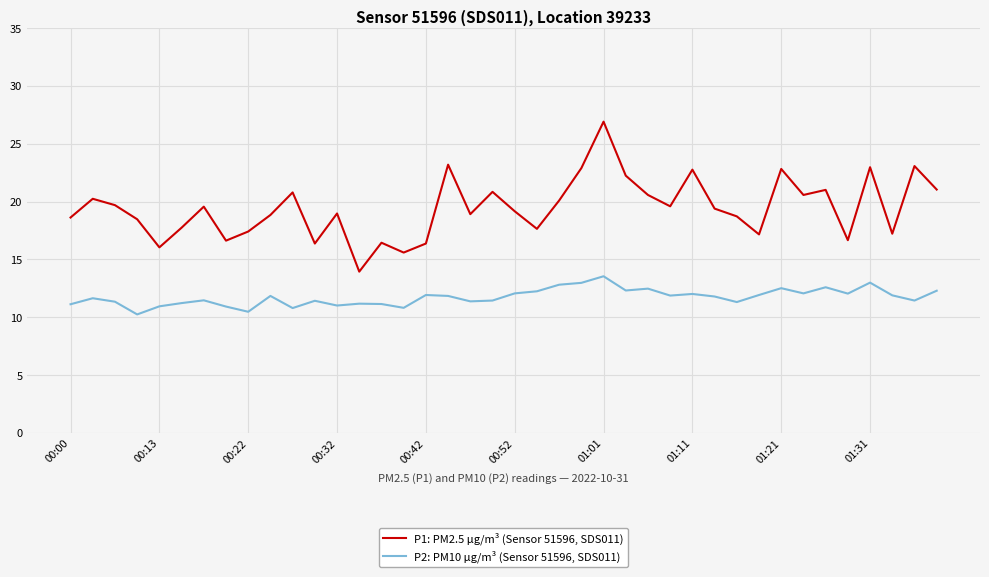

List the series in order of their peak value, lowest first.

P2: PM10 μg/m³ (Sensor 51596, SDS011), P1: PM2.5 μg/m³ (Sensor 51596, SDS011)